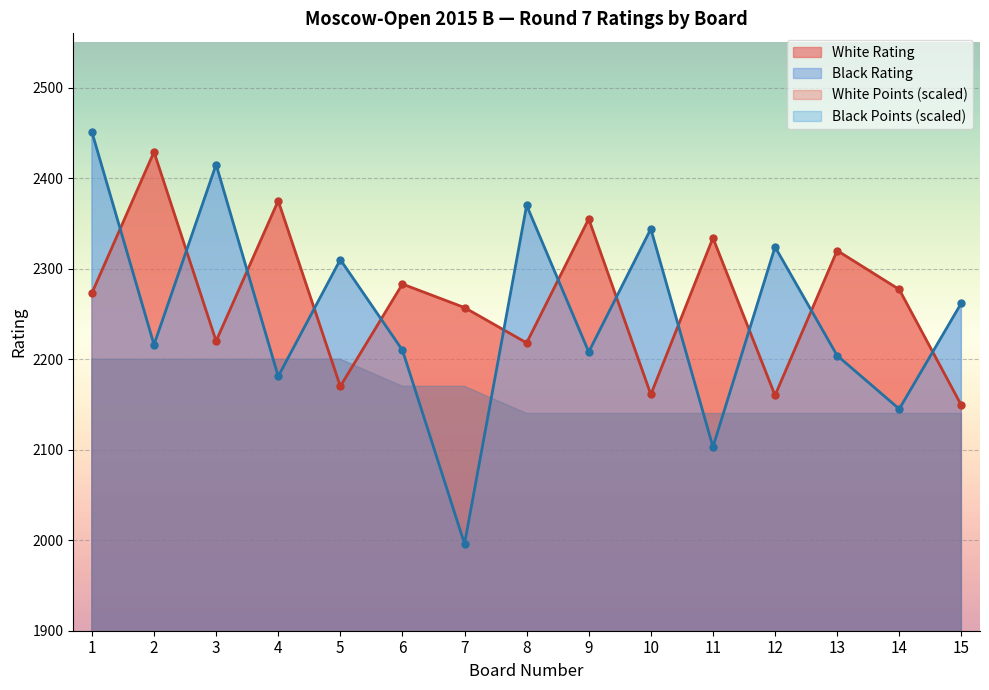

How many data points does each series have?

15